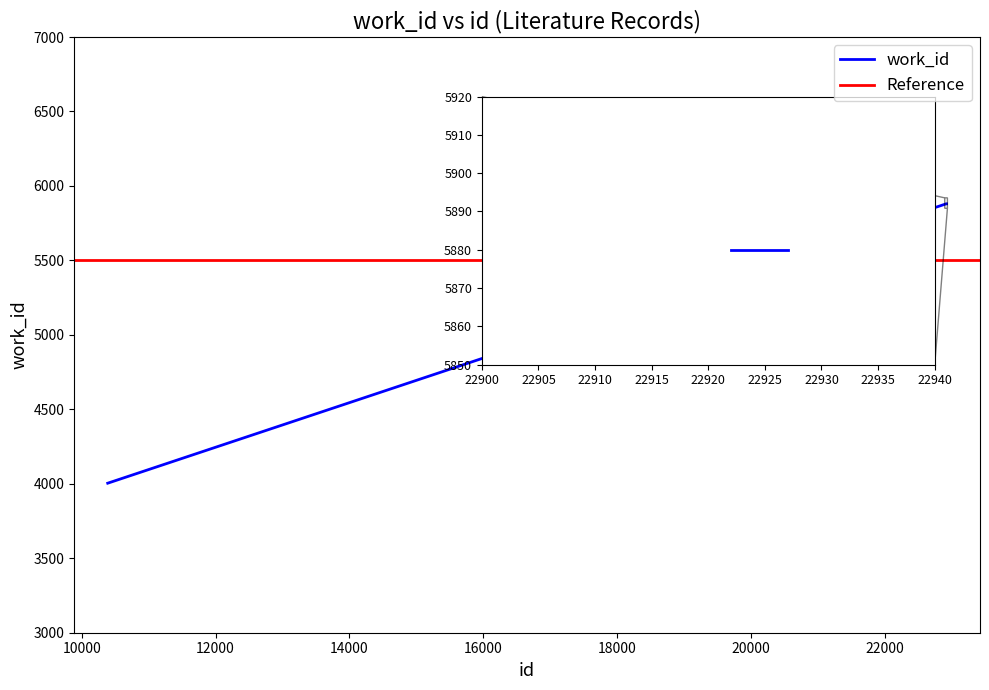

What is the value of the 1st point from the left?

4004